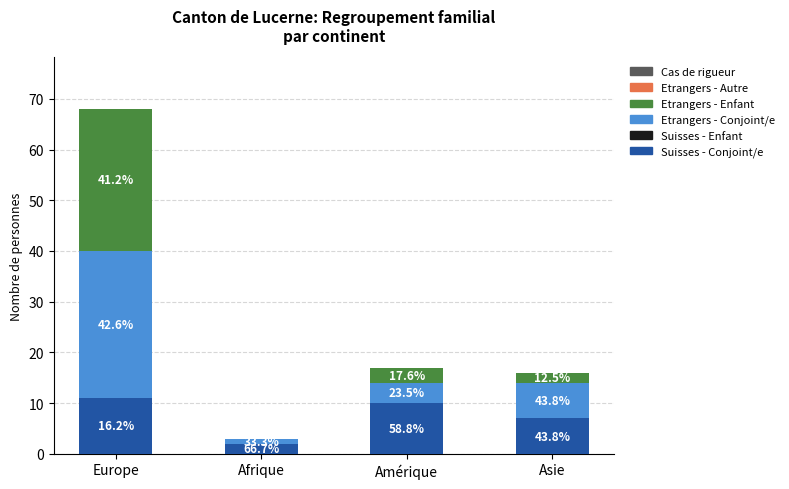

Are the bars horizontal?

No